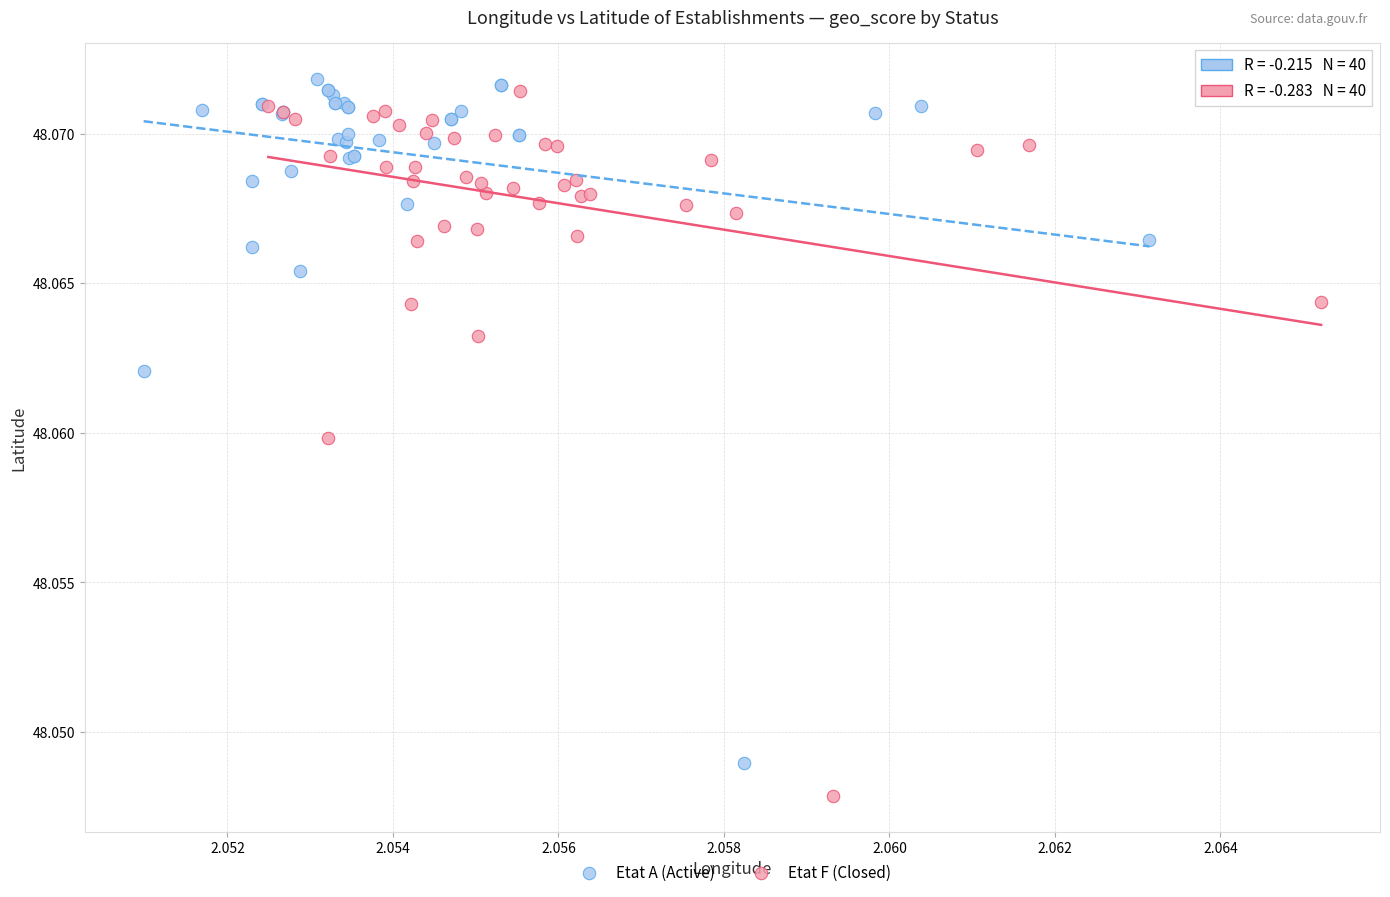

Which series has the largest Y range (max minus min)?

Etat F (Closed)